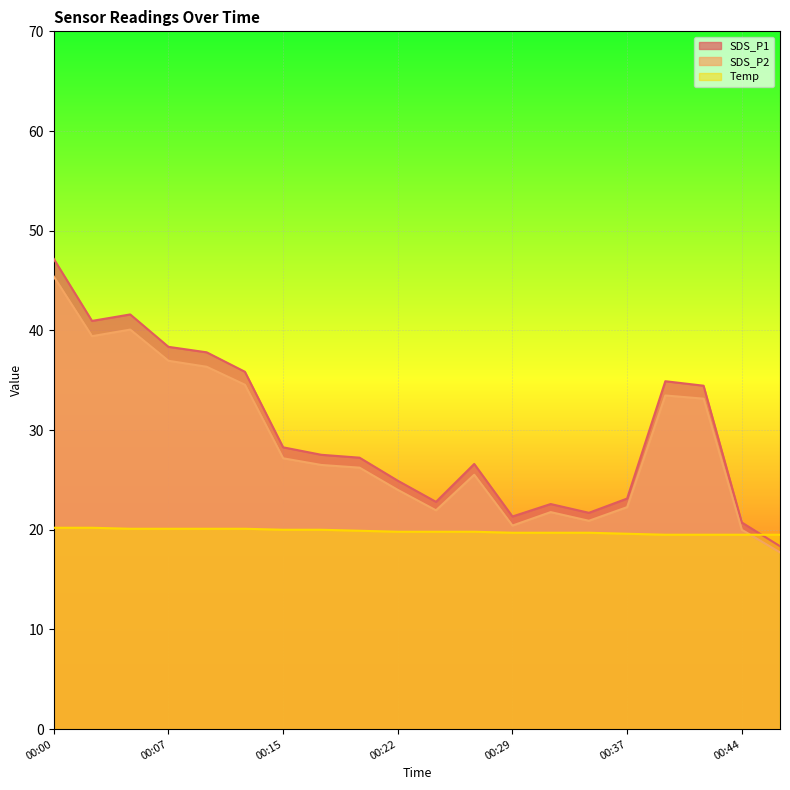

Rank the series at 00:46 from highest to lowest value.

Temp, SDS_P1, SDS_P2